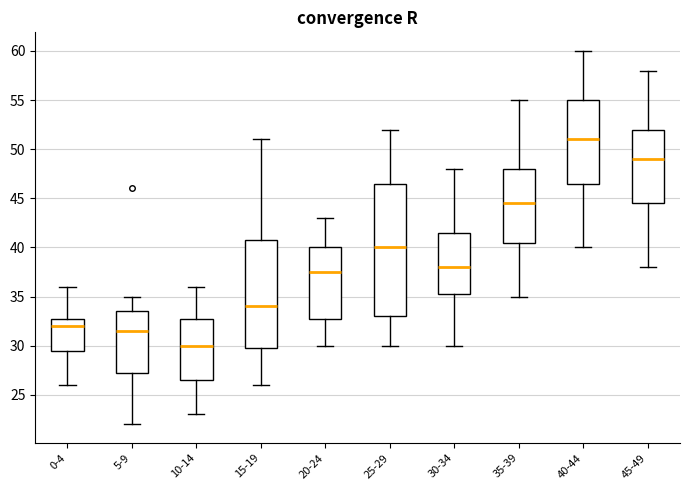

Reading left to right, transcribe this box plot: for each box, give where its median line is, the range the box spans, and where its two whiskers end, as read against the y-axis. The values are not printed on the chart, so give them approximately, as read against the axis.

0-4: median 32.0, box 29.5 to 33.0, whiskers 26.0 to 36.0
5-9: median 31.5, box 27.5 to 33.5, whiskers 22.0 to 35.0
10-14: median 30.0, box 26.5 to 33.0, whiskers 23.0 to 36.0
15-19: median 34.0, box 30.0 to 41.0, whiskers 26.0 to 51.0
20-24: median 37.5, box 33.0 to 40.0, whiskers 30.0 to 43.0
25-29: median 40.0, box 33.0 to 46.5, whiskers 30.0 to 52.0
30-34: median 38.0, box 35.5 to 41.5, whiskers 30.0 to 48.0
35-39: median 44.5, box 40.5 to 48.0, whiskers 35.0 to 55.0
40-44: median 51.0, box 46.5 to 55.0, whiskers 40.0 to 60.0
45-49: median 49.0, box 44.5 to 52.0, whiskers 38.0 to 58.0